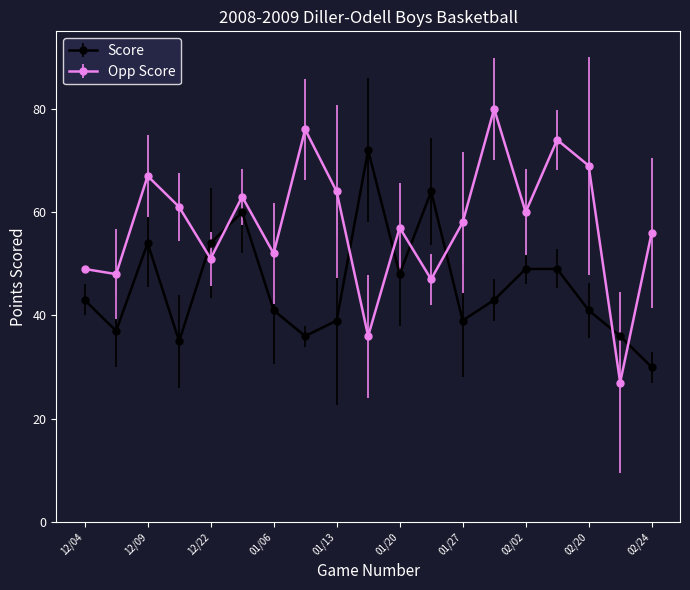

True or false: Score has more than 1 interior local peaks.

True